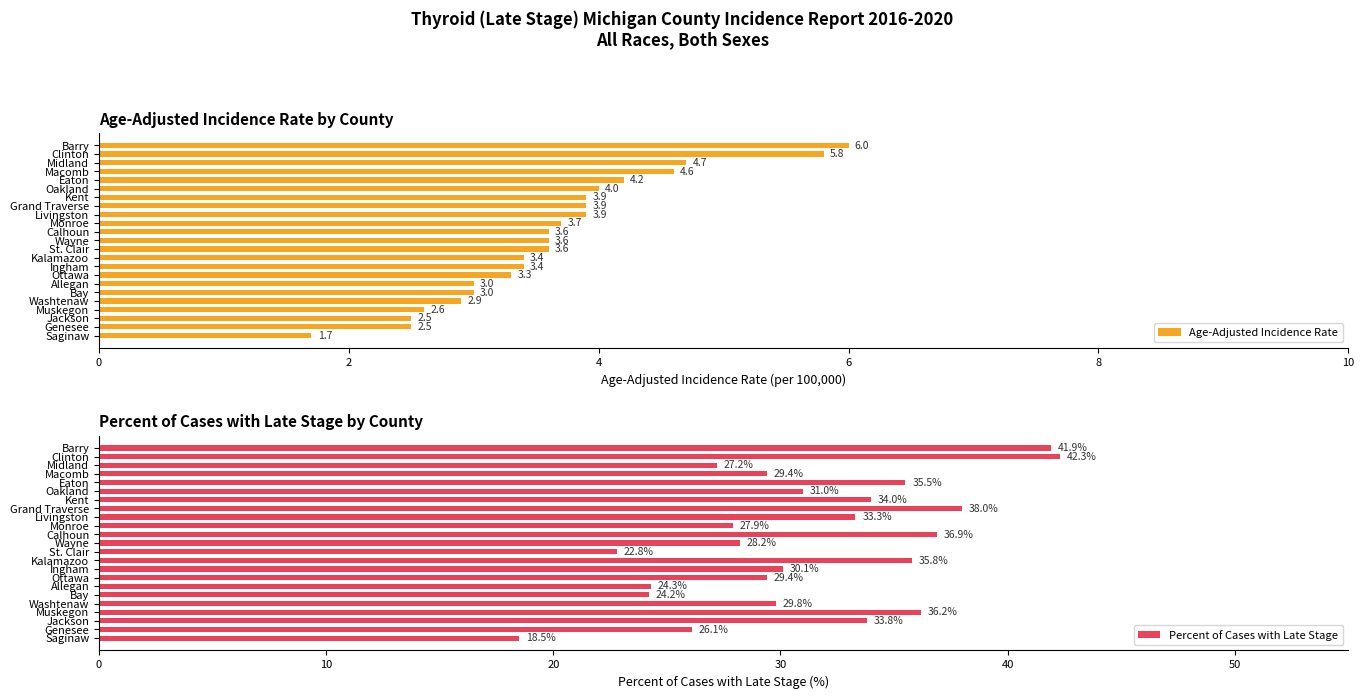

Is it true that Percent of Cases with Late Stage equals 18.3 at Muskegon?

False